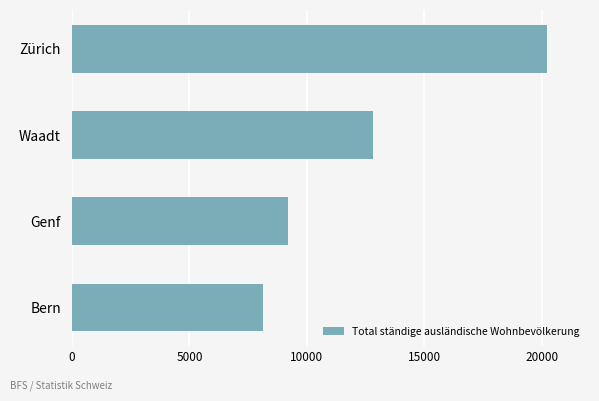

Are the bars grouped side by side (vs. stacked)?

No